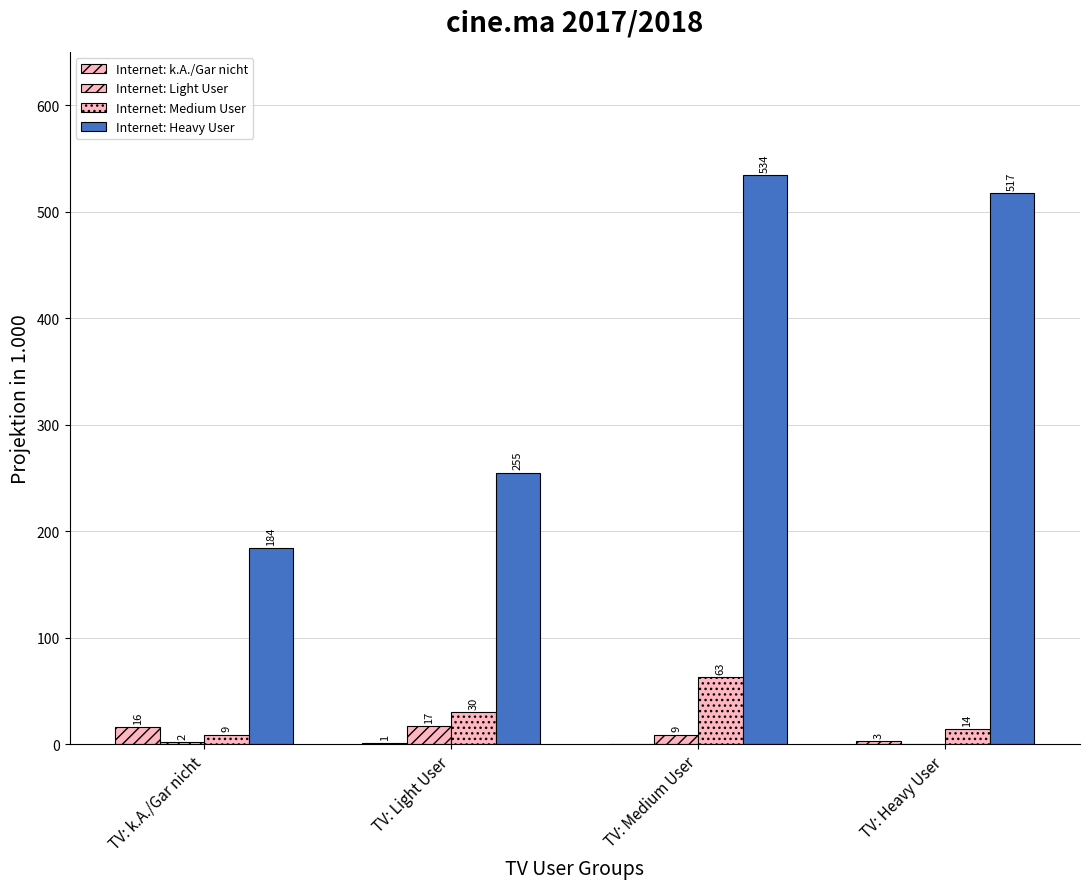

Reading left to right, what are all the values shown in this chart?

Internet: k.A./Gar nicht: 16	1	0	3
Internet: Light User: 2	17	9	0
Internet: Medium User: 9	30	63	14
Internet: Heavy User: 184	255	534	517